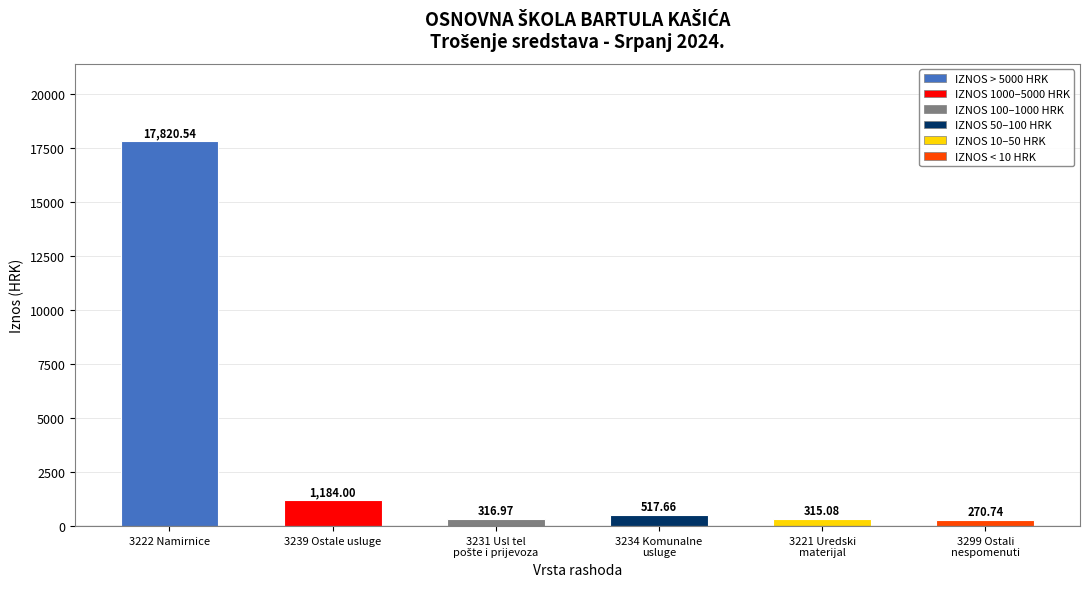

How many data points are above 517?

3